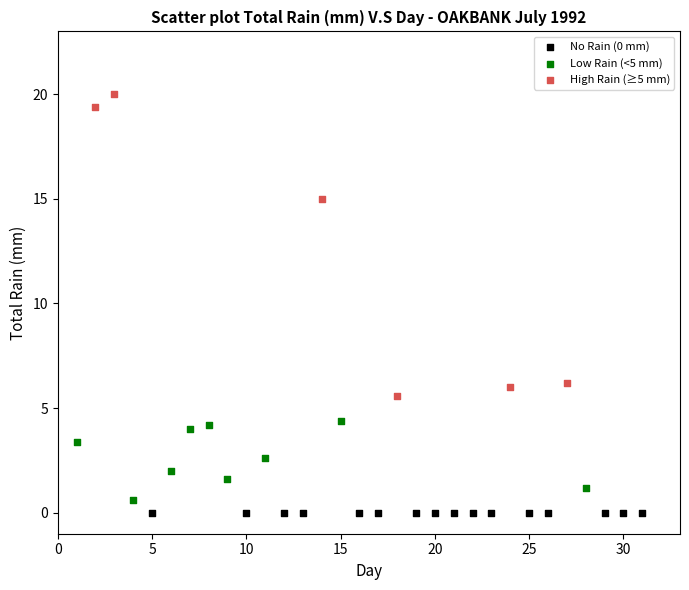

Which series contains the highest Y value?

High Rain (≥5 mm)